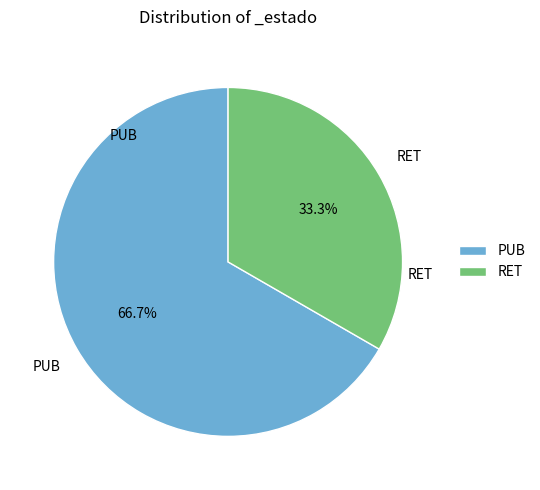

Which slice is the smallest?

RET